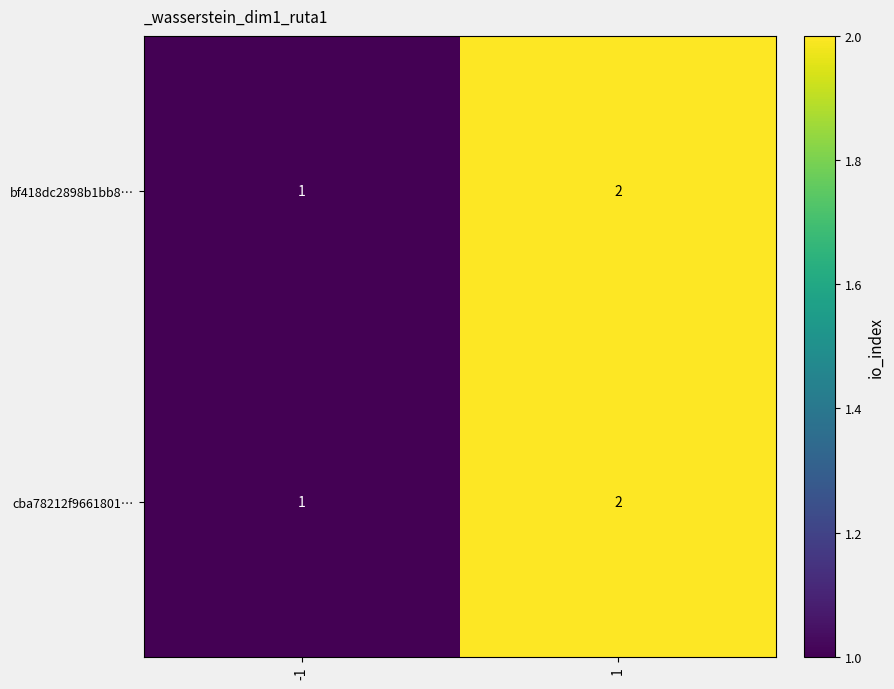

List the labels in order of bf418dc2898b1bb8… value, smallest first.

-1, 1